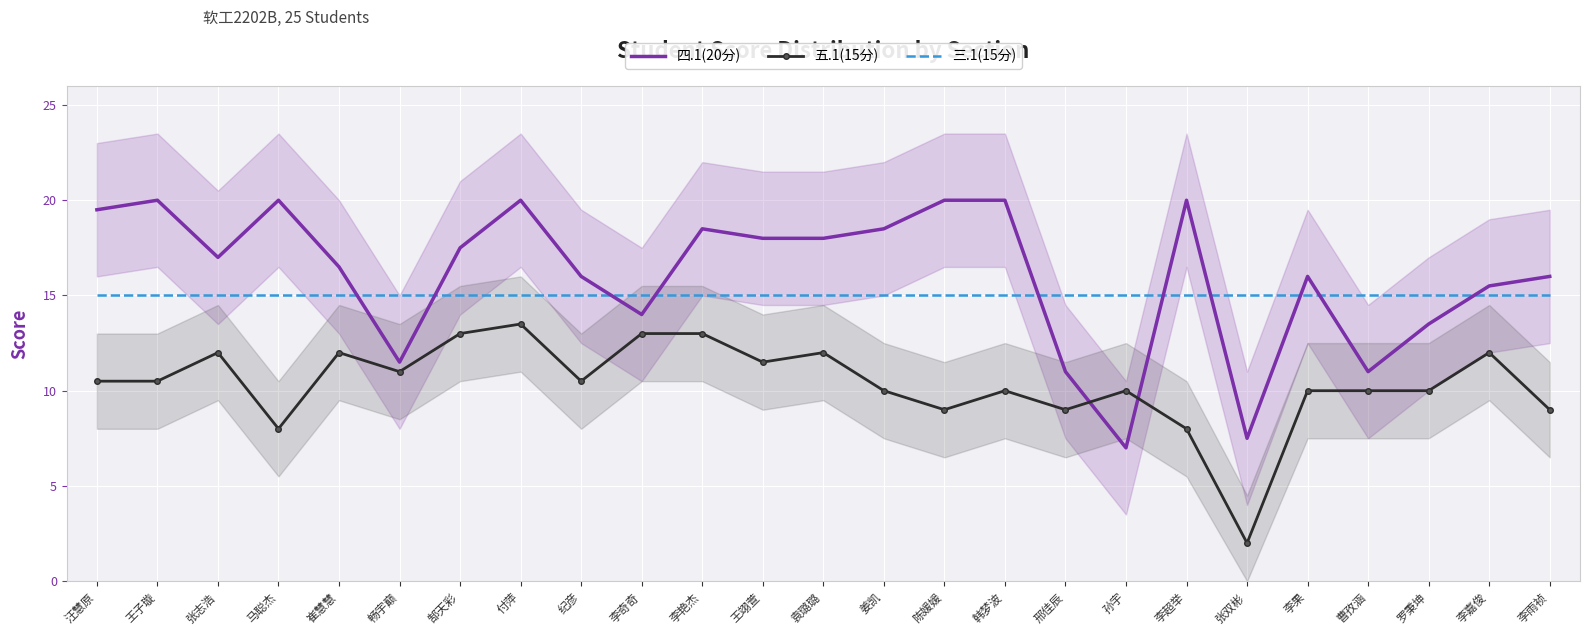

What position from the right is 陈媛媛?

11